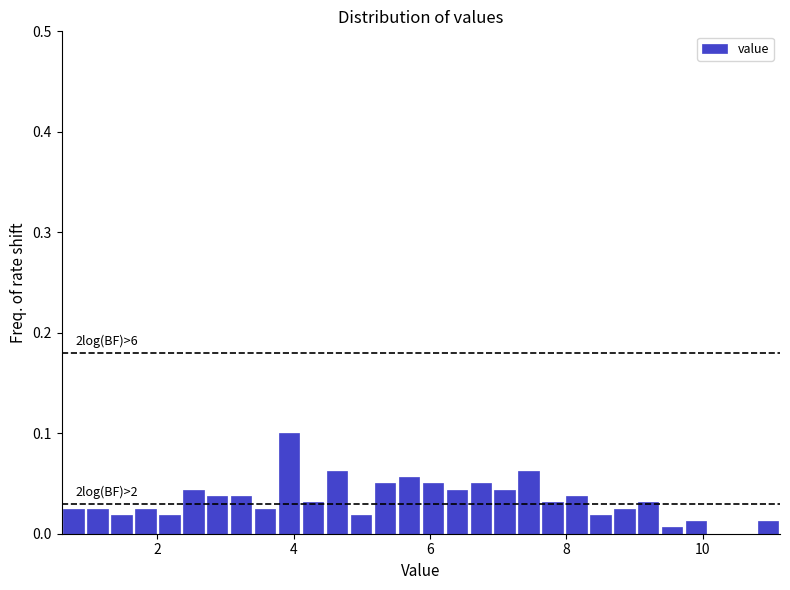

Read against the x-axis, roughly where is the centre of the tallest bar?

4.0